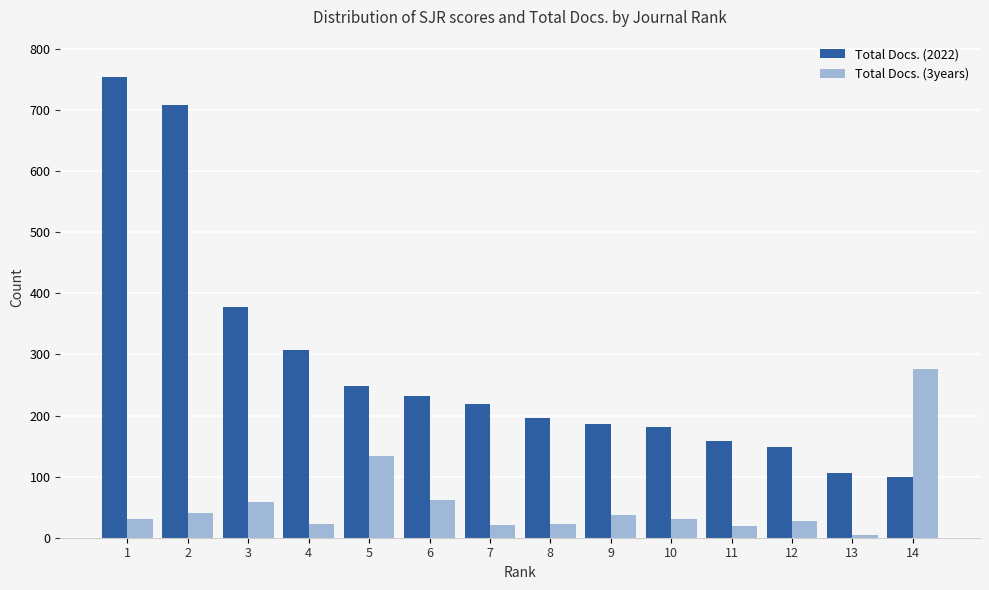

Rank the series by their maximum value, from highest to lowest.

Total Docs. (2022), Total Docs. (3years)